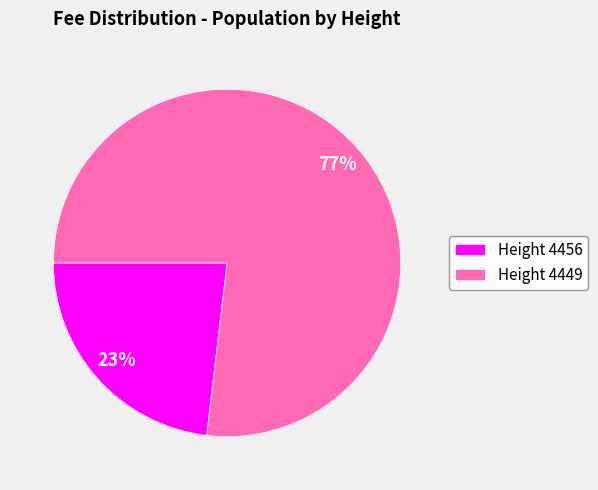

How many slices are in this pie chart?

2